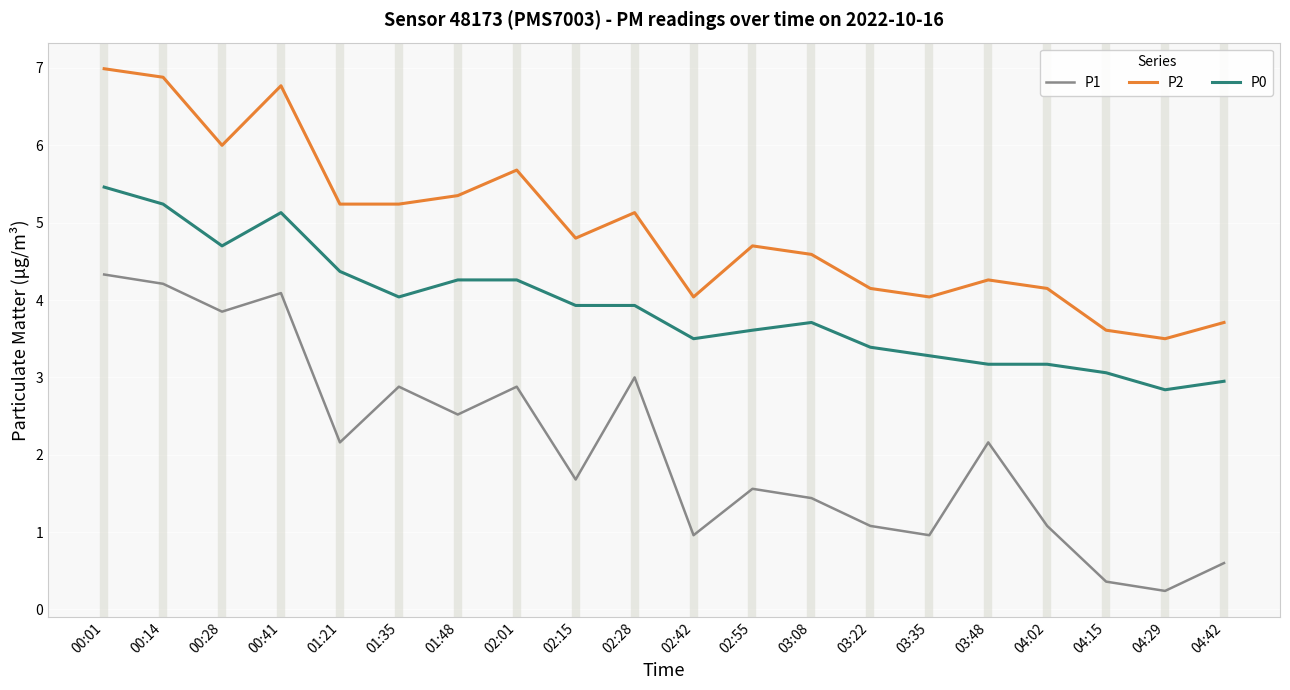

The P1 series shows 2.2 at 00:41. True or false?

False